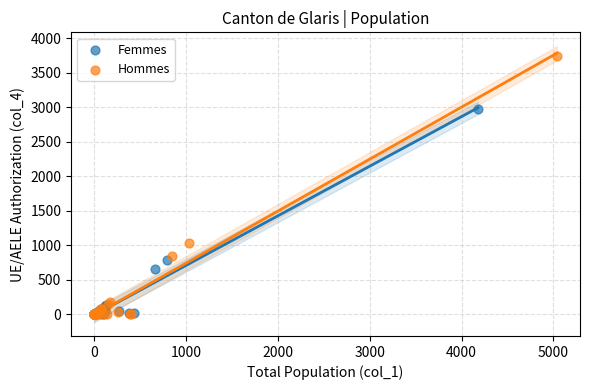

Which series has the largest Y range (max minus min)?

Hommes